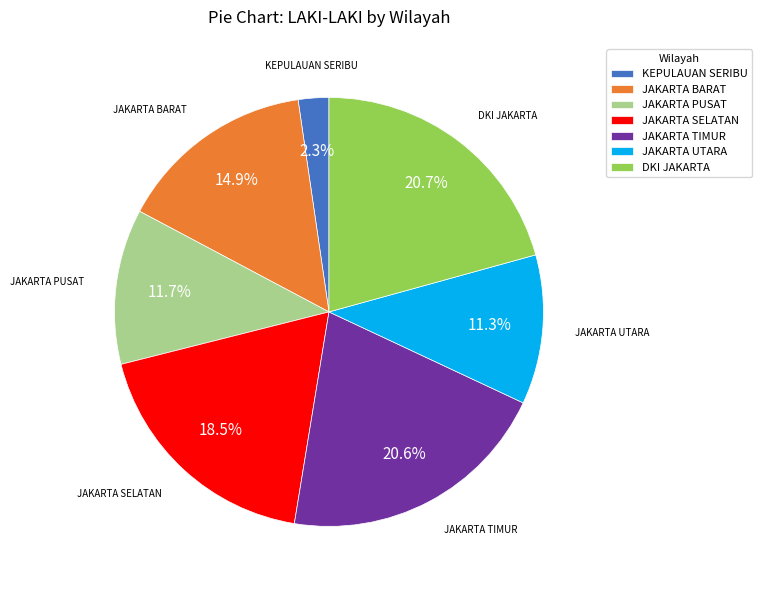

Combined, what portion of the pie is JAKARTA UTARA and KEPULAUAN SERIBU?

13.6%